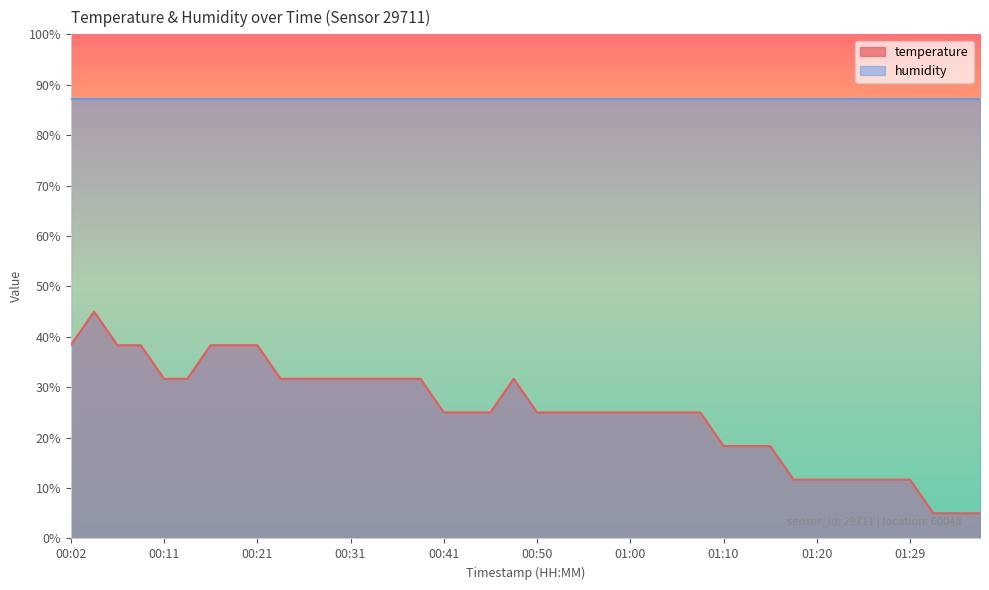

List the labels in order of value, smallest first.

01:32, 01:34, 01:37, 01:17, 01:20, 01:22, 01:24, 01:27, 01:29, 01:10, 01:12, 01:15, 00:41, 00:43, 00:46, 00:50, 00:53, 00:55, 00:58, 01:00, 01:03, 01:05, 01:07, 00:11, 00:14, 00:24, 00:26, 00:28, 00:31, 00:33, 00:36, 00:38, 00:48, 00:02, 00:07, 00:09, 00:16, 00:19, 00:21, 00:04